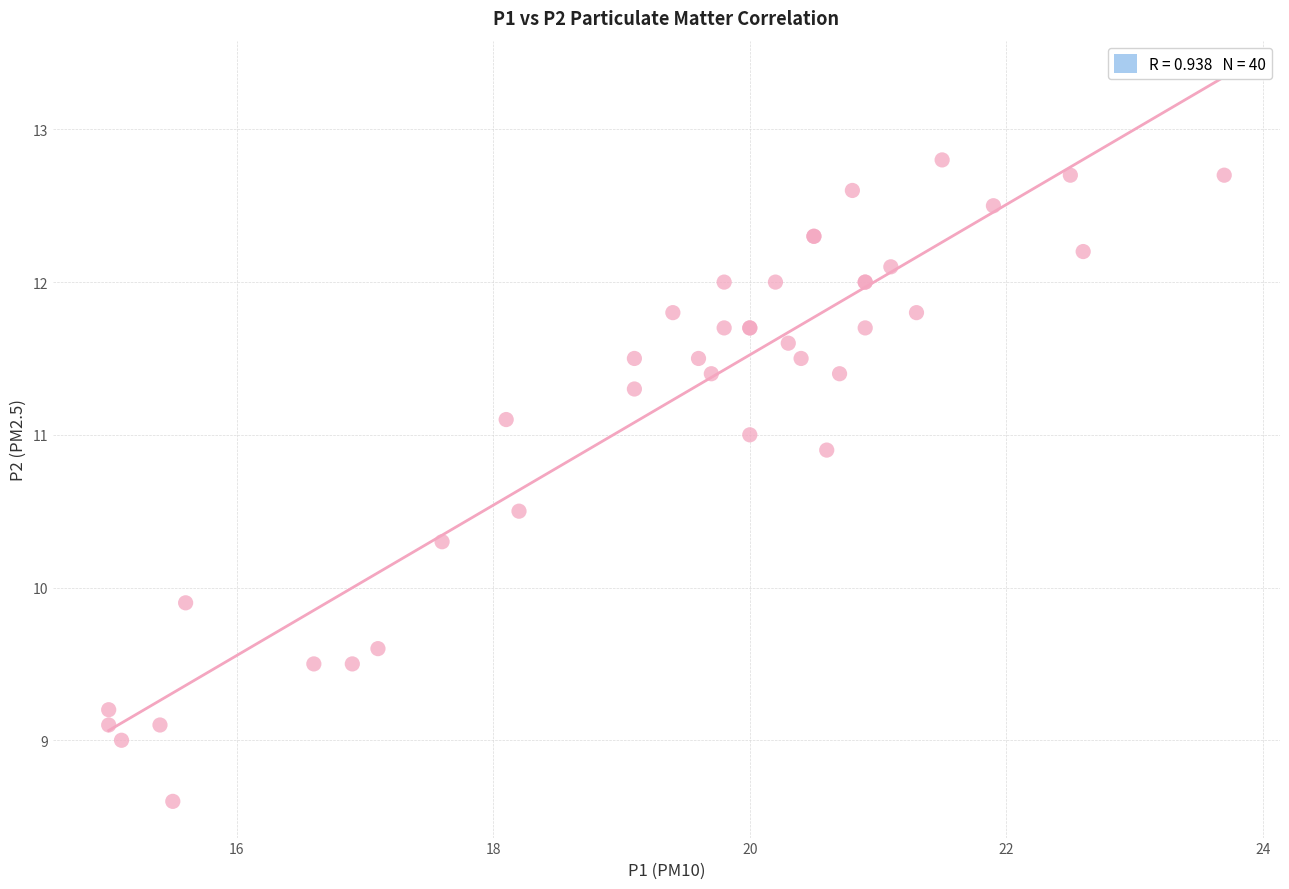

What Y value in the scatter plot is closest to 10?

9.9